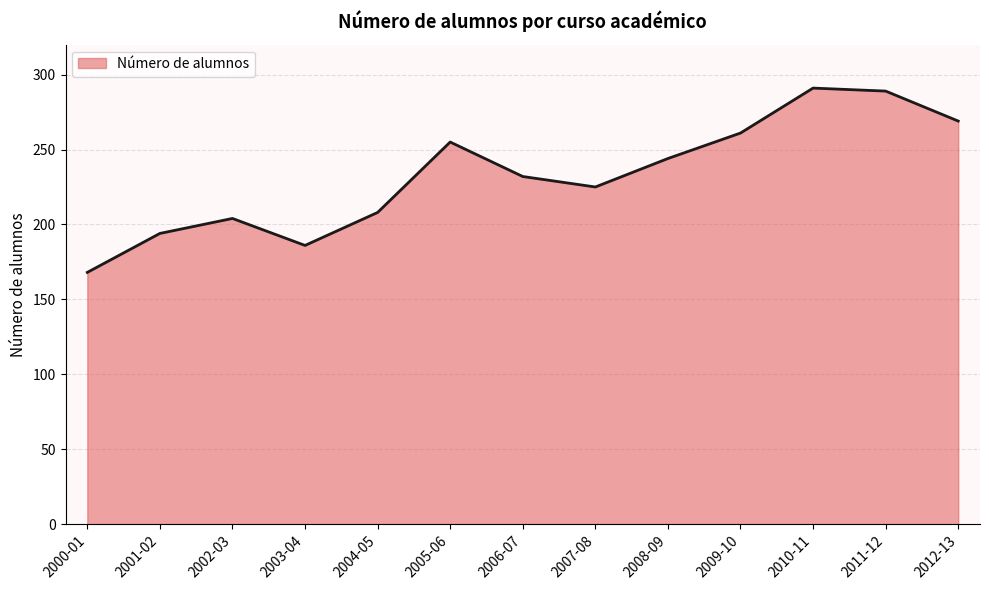

Reading left to right, extract all data points from this chart.

2000-01=168	2001-02=194	2002-03=204	2003-04=186	2004-05=208	2005-06=255	2006-07=232	2007-08=225	2008-09=244	2009-10=261	2010-11=291	2011-12=289	2012-13=269